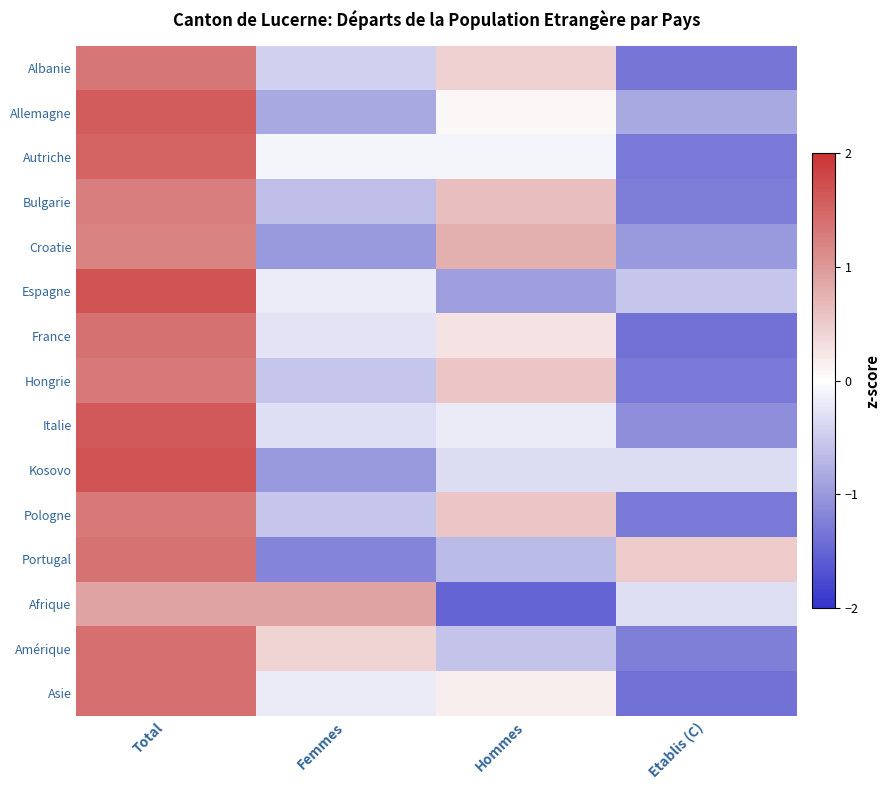

Reading right to left, list all the values displayed in this chart.

Albanie: Etablis (C)=-1.3	Hommes=0.4	Femmes=-0.4	Total=1.3
Allemagne: Etablis (C)=-0.8	Hommes=0.1	Femmes=-0.8	Total=1.6
Autriche: Etablis (C)=-1.3	Hommes=-0.1	Femmes=-0.1	Total=1.5
Bulgarie: Etablis (C)=-1.3	Hommes=0.6	Femmes=-0.6	Total=1.3
Croatie: Etablis (C)=-1.0	Hommes=0.8	Femmes=-1.0	Total=1.2
Espagne: Etablis (C)=-0.6	Hommes=-0.9	Femmes=-0.2	Total=1.7
France: Etablis (C)=-1.4	Hommes=0.3	Femmes=-0.3	Total=1.4
Hongrie: Etablis (C)=-1.3	Hommes=0.6	Femmes=-0.6	Total=1.3
Italie: Etablis (C)=-1.1	Hommes=-0.2	Femmes=-0.3	Total=1.6
Kosovo: Etablis (C)=-0.3	Hommes=-0.3	Femmes=-1.0	Total=1.7
Pologne: Etablis (C)=-1.3	Hommes=0.6	Femmes=-0.6	Total=1.3
Portugal: Etablis (C)=0.5	Hommes=-0.7	Femmes=-1.2	Total=1.4
Afrique: Etablis (C)=-0.3	Hommes=-1.5	Femmes=0.9	Total=0.9
Amérique: Etablis (C)=-1.2	Hommes=-0.6	Femmes=0.4	Total=1.4
Asie: Etablis (C)=-1.4	Hommes=0.2	Femmes=-0.2	Total=1.4